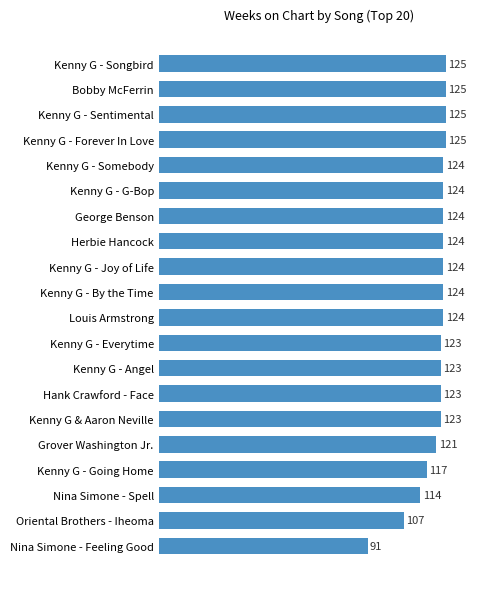

Count the number of data series in this chart.

1